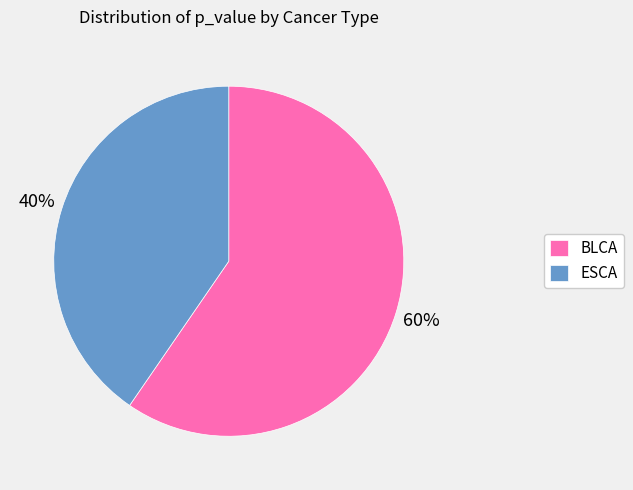

The BLCA slice represents 17% of the pie. True or false?

False